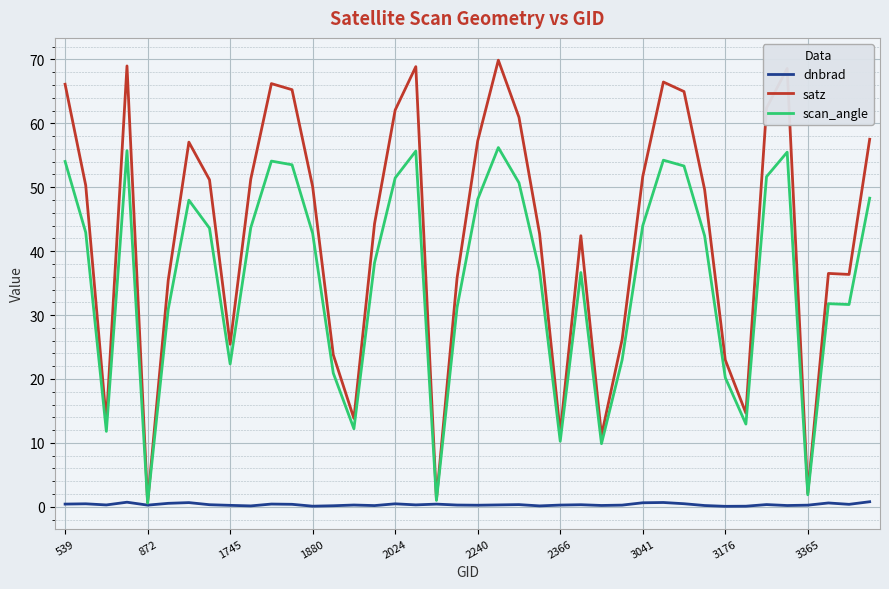

Which series has the largest range (max minus min)?

satz